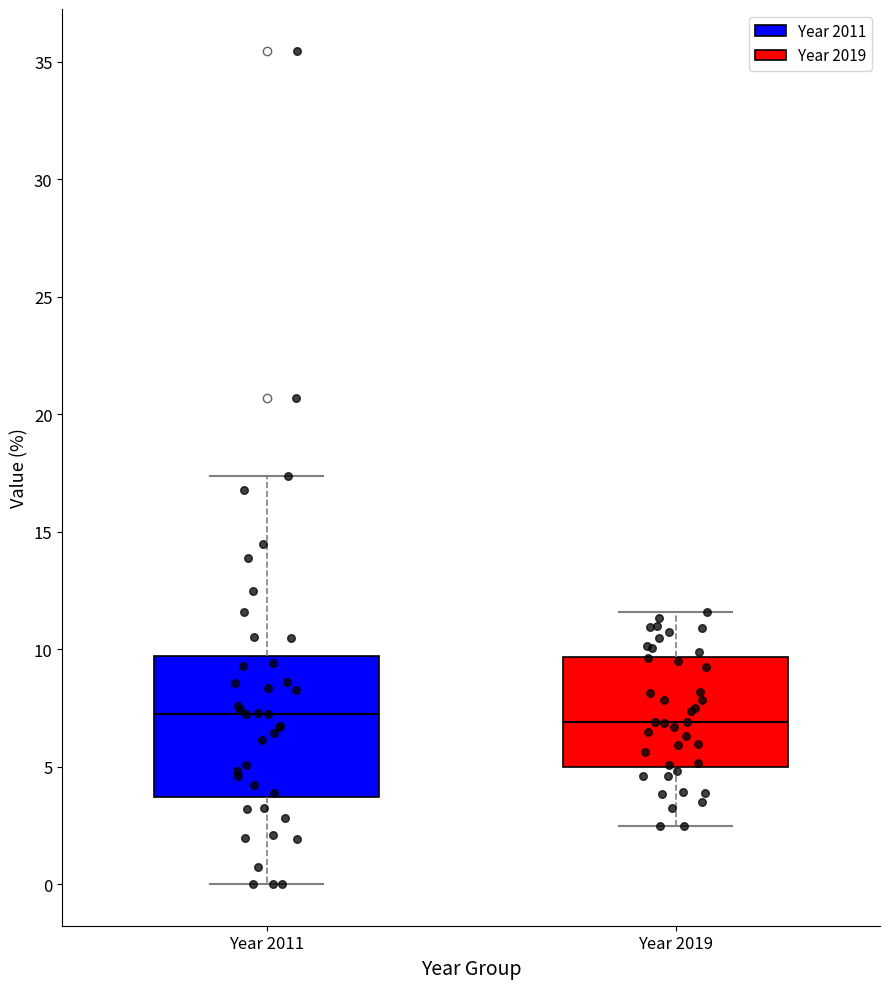

Which box is the tallest, from its lower edge to its upper edge?

Year 2011